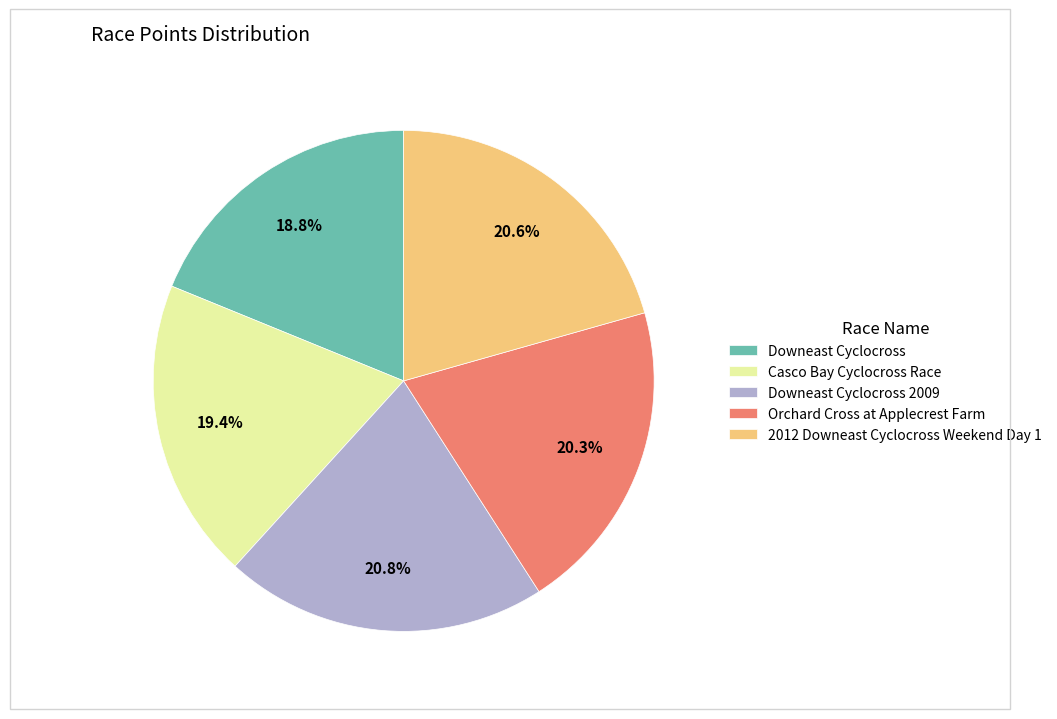

What is the ratio of the value at Downeast Cyclocross to the value at Casco Bay Cyclocross Race?

1.0